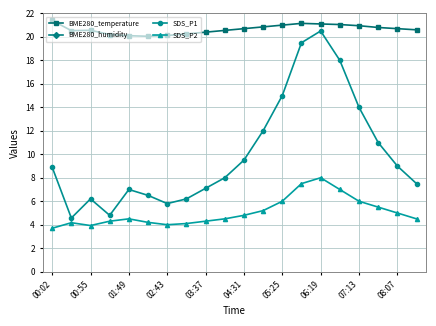

Is it true that SDS_P2 equals 6.0 at 05:25?

True